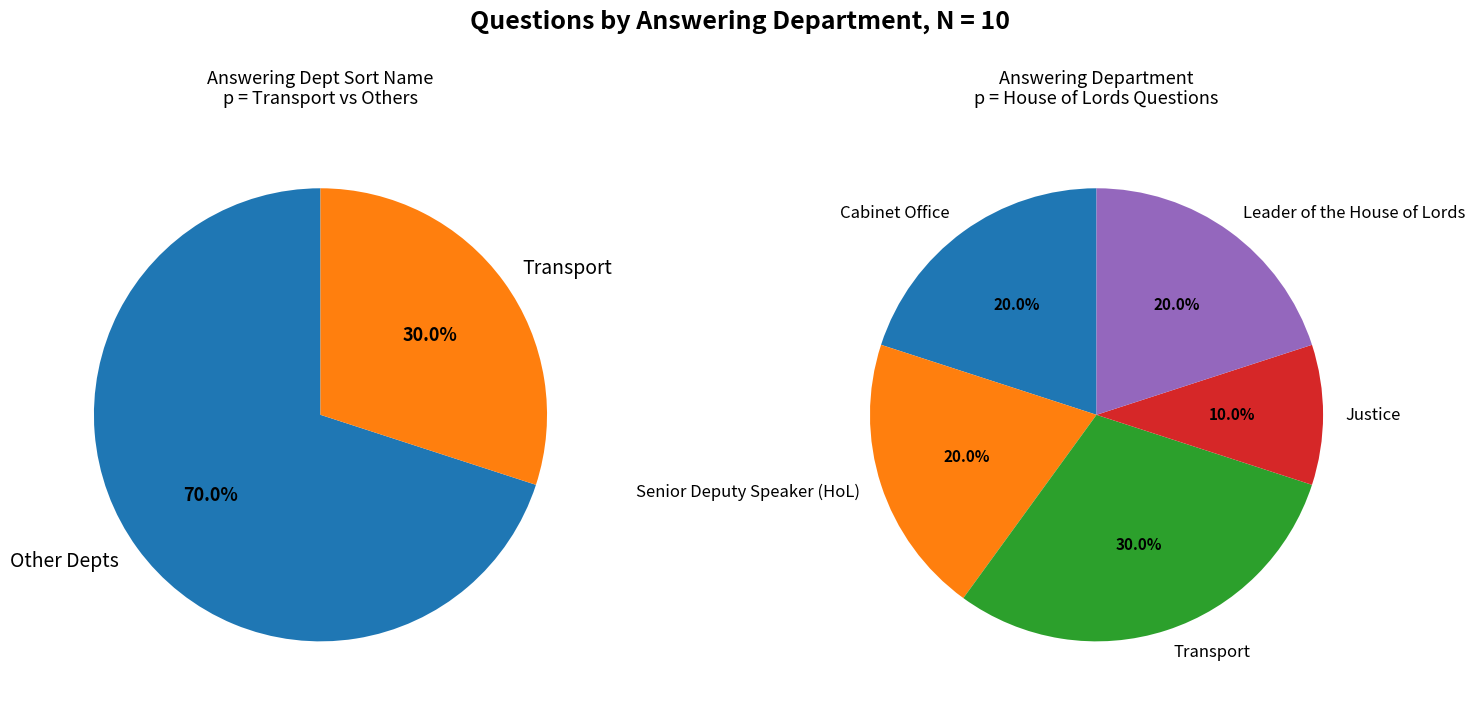

Count the number of slices in the pie.

5